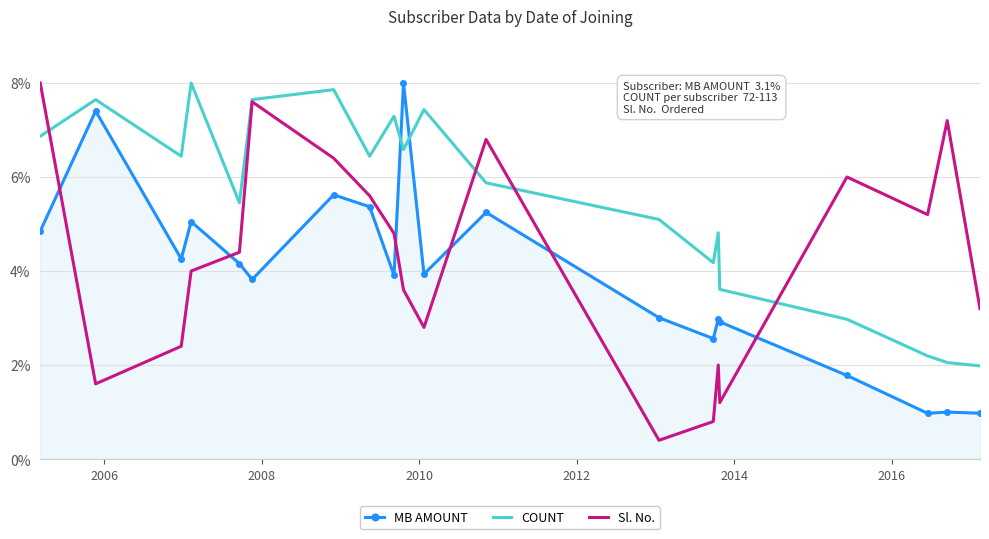

How many intersections are there between COUNT and MB AMOUNT?

2